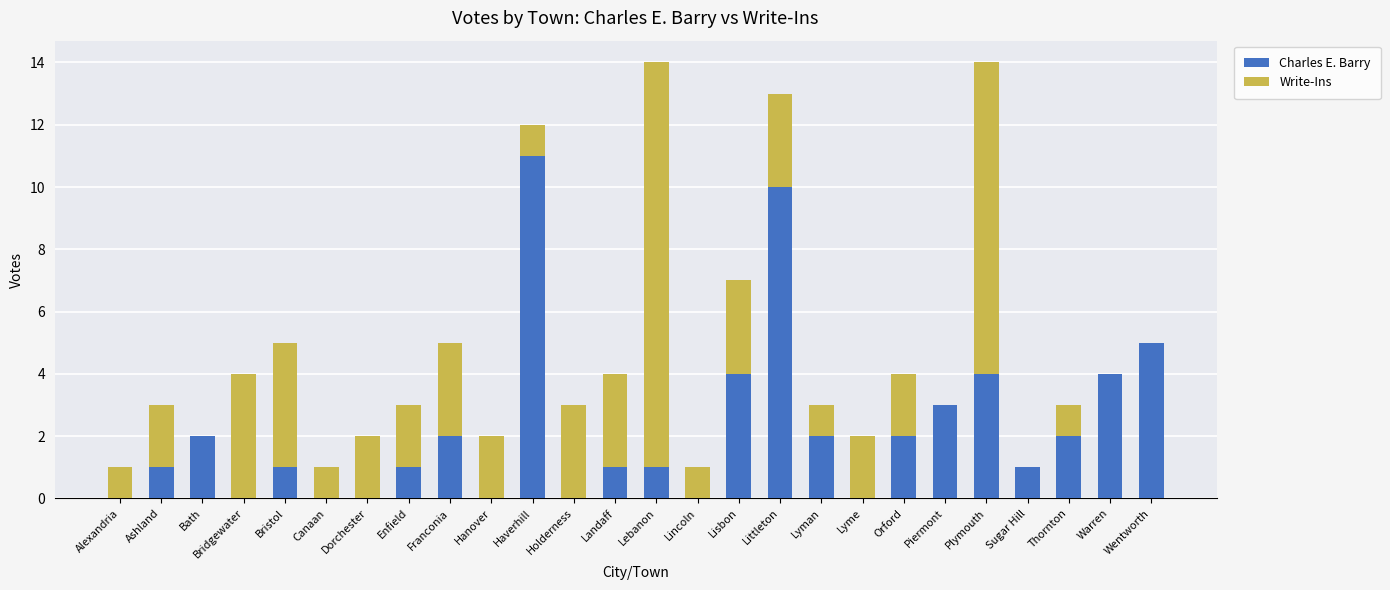

What is the highest value of the Charles E. Barry series?

11